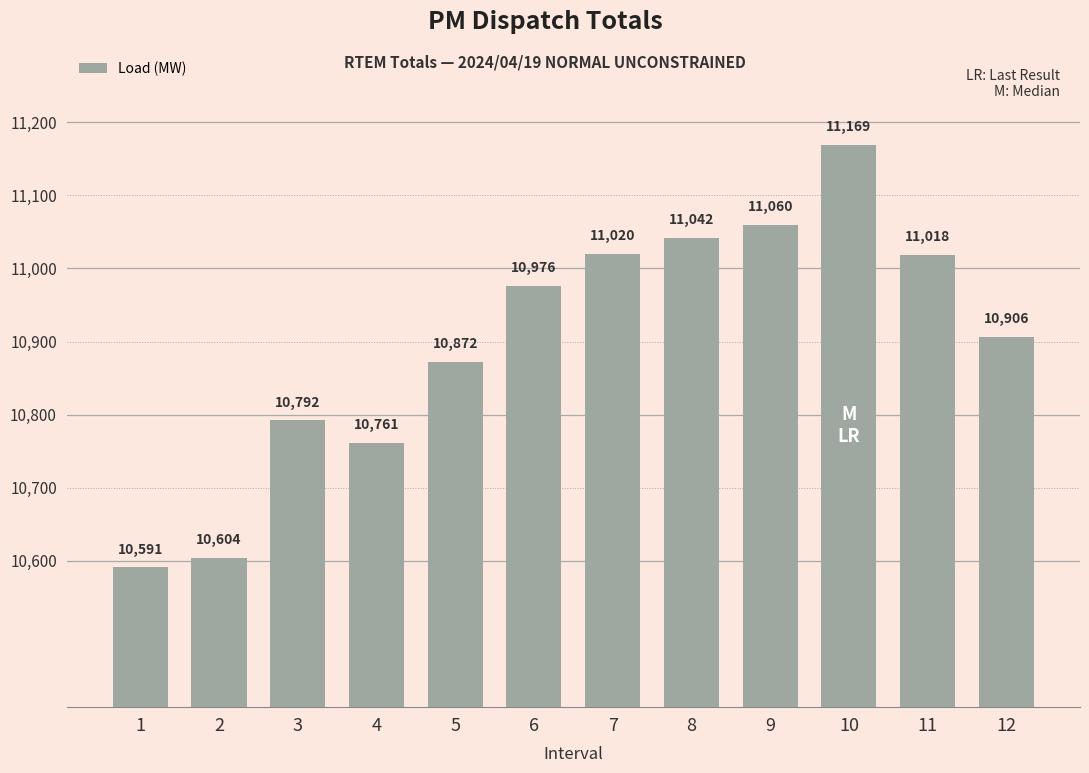

What is the difference between the second highest and minimum values?

469